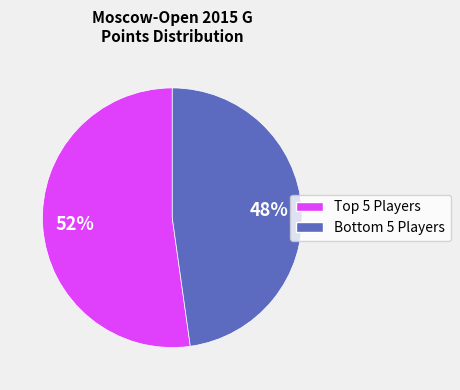

To the nearest percent, what is the average slice percentage?

50%